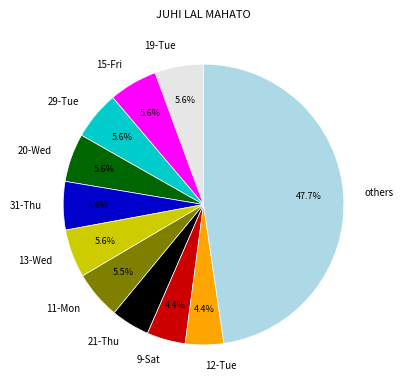

How many slices are in this pie chart?

11